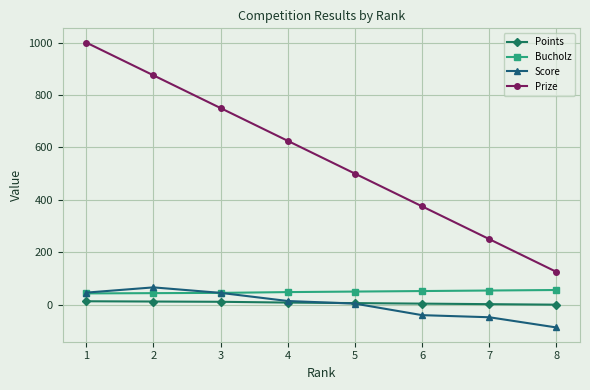

The value of Prize at 7 is 61. True or false?

False